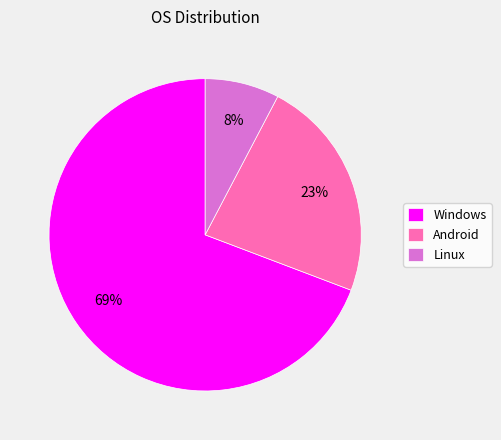

What is the ratio of the value at Android to the value at Windows?

0.3